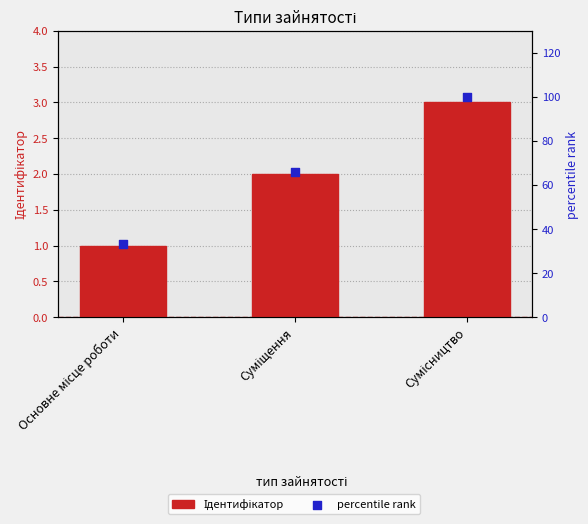

Is the value of Ідентифікатор at Основне місце роботи greater than the value of percentile rank at Сумісництво?

No